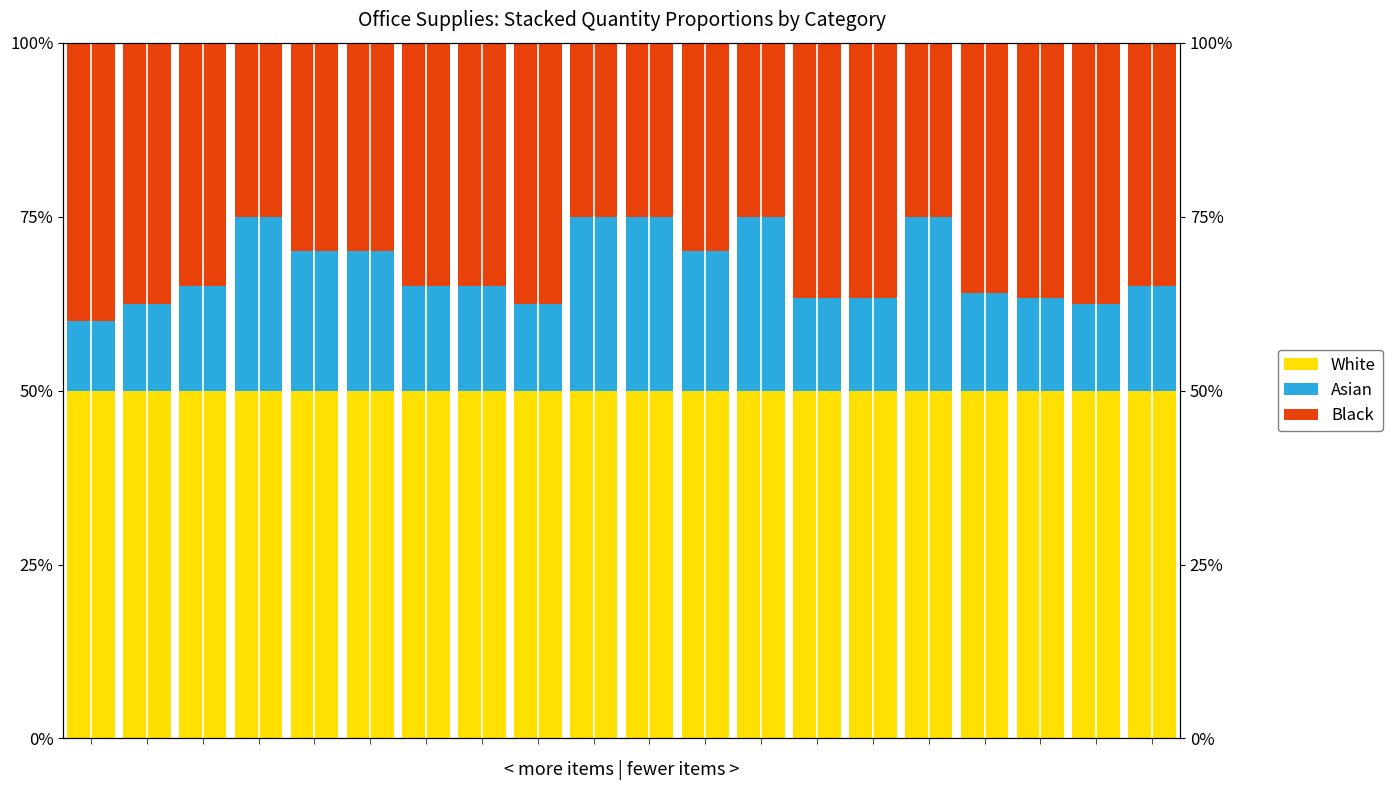

Reading left to right, list all the values displayed in this chart.

White: 0=50.0	1=50.0	2=50.0	3=50.0	4=50.0	5=50.0	6=50.0	7=50.0	8=50.0	9=50.0	10=50.0	11=50.0	12=50.0	13=50.0	14=50.0	15=50.0	16=50.0	17=50.0	18=50.0	19=50.0
Asian: 0=10.0	1=12.5	2=15.0	3=25.0	4=20.0	5=20.0	6=15.0	7=15.0	8=12.5	9=25.0	10=25.0	11=20.0	12=25.0	13=13.3	14=13.3	15=25.0	16=14.0	17=13.3	18=12.5	19=15.0
Black: 0=40.0	1=37.5	2=35.0	3=25.0	4=30.0	5=30.0	6=35.0	7=35.0	8=37.5	9=25.0	10=25.0	11=30.0	12=25.0	13=36.7	14=36.7	15=25.0	16=36.0	17=36.7	18=37.5	19=35.0